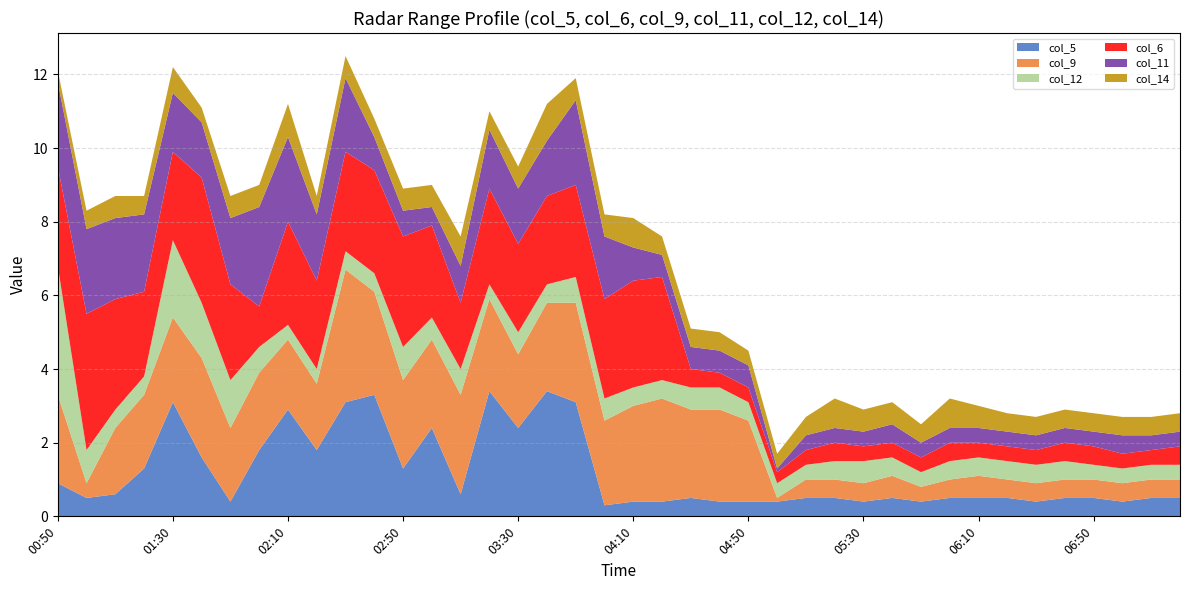

Reading left to right, extract all data points from this chart.

col_5: 0.9	0.5	0.6	1.3	3.1	1.6	0.4	1.8	2.9	1.8	3.1	3.3	1.3	2.4	0.6	3.4	2.4	3.4	3.1	0.3	0.4	0.4	0.5	0.4	0.4	0.4	0.5	0.5	0.4	0.5	0.4	0.5	0.5	0.5	0.4	0.5	0.5	0.4	0.5	0.5
col_9: 2.4	0.4	1.8	2.0	2.3	2.7	2.0	2.1	1.9	1.8	3.6	2.8	2.4	2.4	2.7	2.5	2.0	2.4	2.7	2.3	2.6	2.8	2.4	2.5	2.2	0.1	0.5	0.5	0.5	0.6	0.4	0.5	0.6	0.5	0.5	0.5	0.5	0.5	0.5	0.5
col_12: 3.5	0.9	0.5	0.5	2.1	1.5	1.3	0.7	0.4	0.4	0.5	0.5	0.9	0.6	0.7	0.4	0.6	0.5	0.7	0.6	0.5	0.5	0.6	0.6	0.5	0.4	0.4	0.5	0.6	0.5	0.4	0.5	0.5	0.5	0.5	0.5	0.4	0.4	0.4	0.4
col_6: 2.7	3.7	3.0	2.3	2.4	3.4	2.6	1.1	2.8	2.4	2.7	2.8	3.0	2.5	1.8	2.6	2.4	2.4	2.5	2.7	2.9	2.8	0.5	0.4	0.4	0.3	0.4	0.5	0.4	0.4	0.4	0.5	0.4	0.4	0.4	0.5	0.5	0.4	0.4	0.5
col_11: 2.3	2.3	2.2	2.1	1.6	1.5	1.8	2.7	2.3	1.8	2.0	0.9	0.7	0.5	1.0	1.6	1.5	1.5	2.3	1.7	0.9	0.6	0.6	0.6	0.6	0.1	0.4	0.4	0.4	0.5	0.4	0.4	0.4	0.4	0.4	0.4	0.4	0.5	0.4	0.4
col_14: 0.3	0.5	0.6	0.5	0.7	0.4	0.6	0.6	0.9	0.5	0.6	0.5	0.6	0.6	0.8	0.5	0.6	1.0	0.6	0.6	0.8	0.5	0.5	0.5	0.4	0.4	0.5	0.8	0.6	0.6	0.5	0.8	0.6	0.5	0.5	0.5	0.5	0.5	0.5	0.5